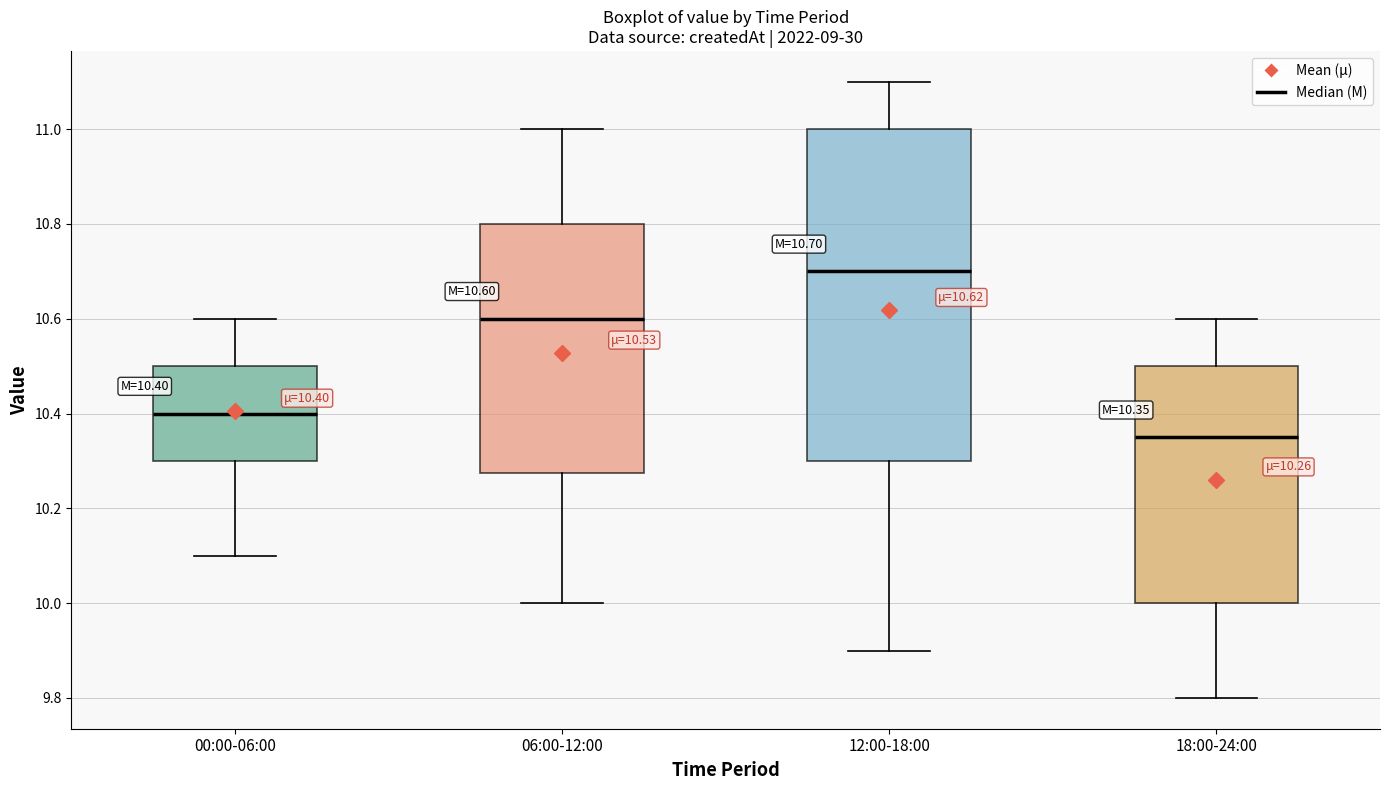

Which box has the highest median line?

12:00-18:00